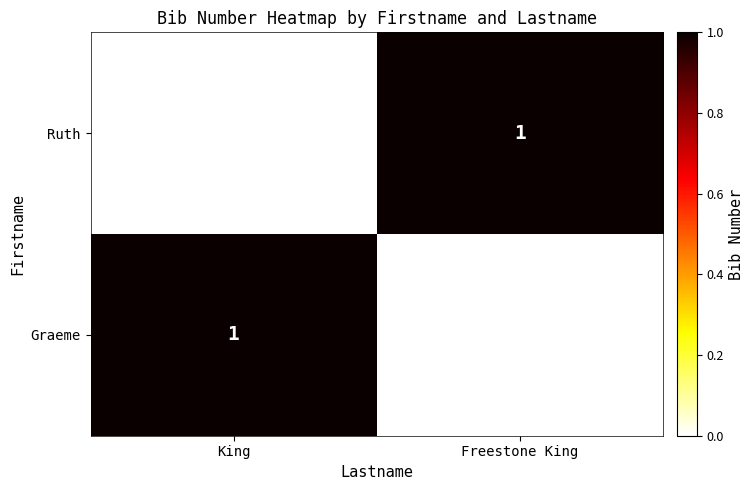

Count the number of data series in this chart.

2